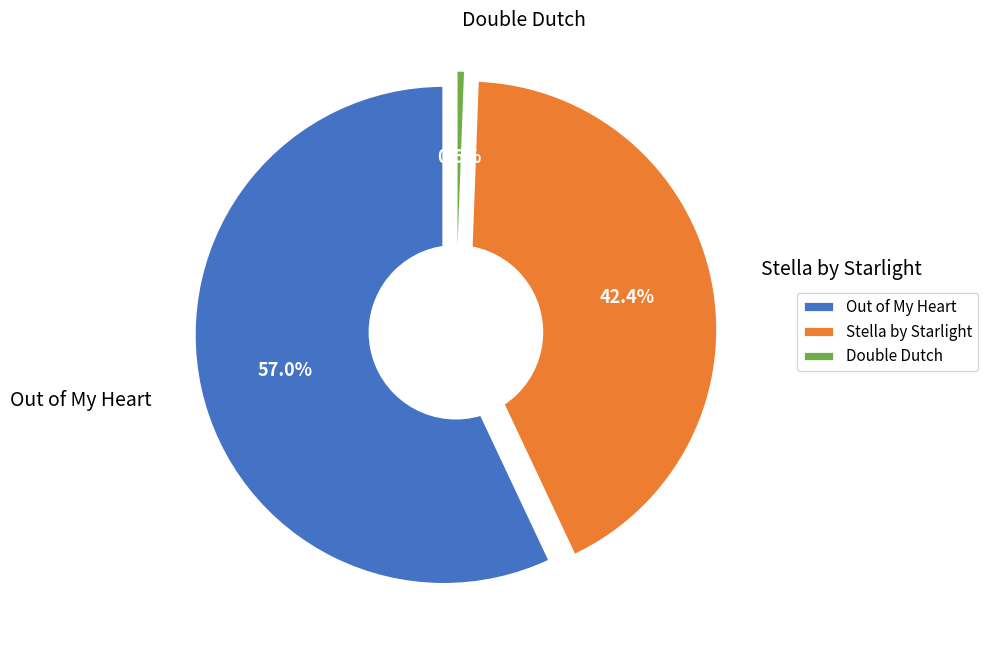

Rank the categories by value from highest to lowest.

Out of My Heart, Stella by Starlight, Double Dutch